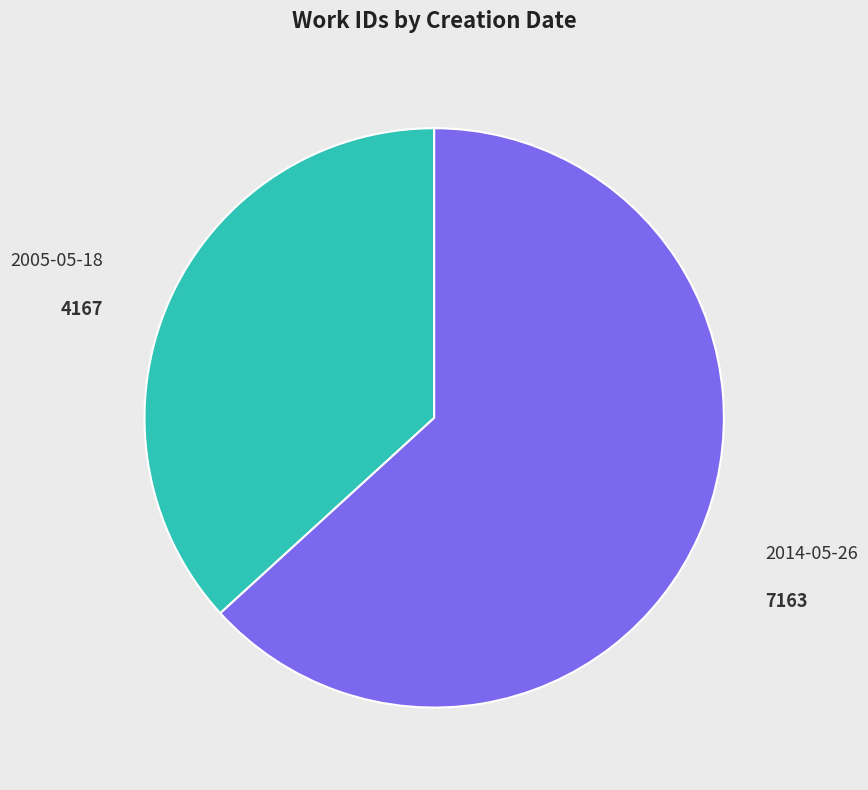

Which slice is the largest?

2014-05-26